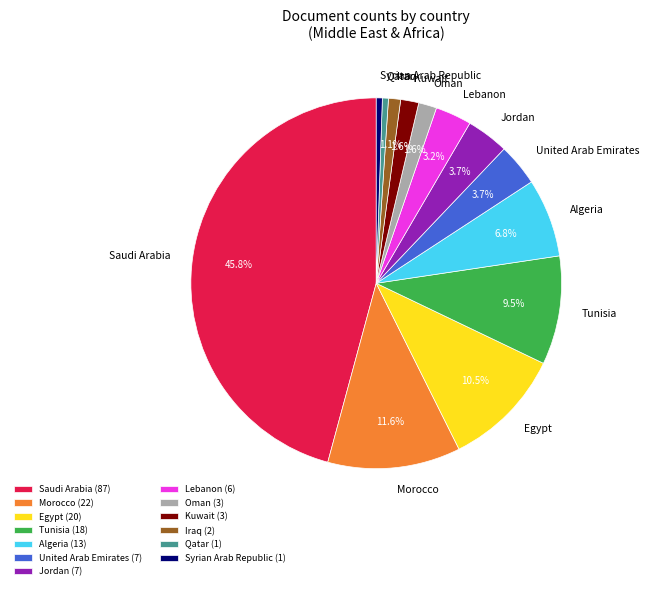

Does United Arab Emirates account for over 50% of the chart?

No